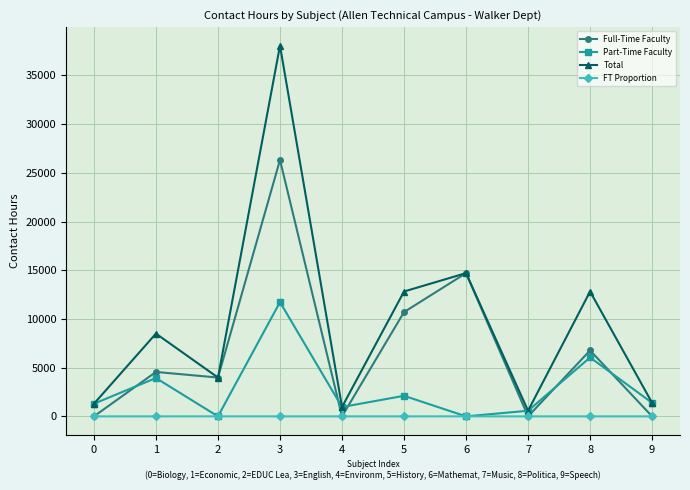

At which label does Part-Time Faculty reach its peak?

3